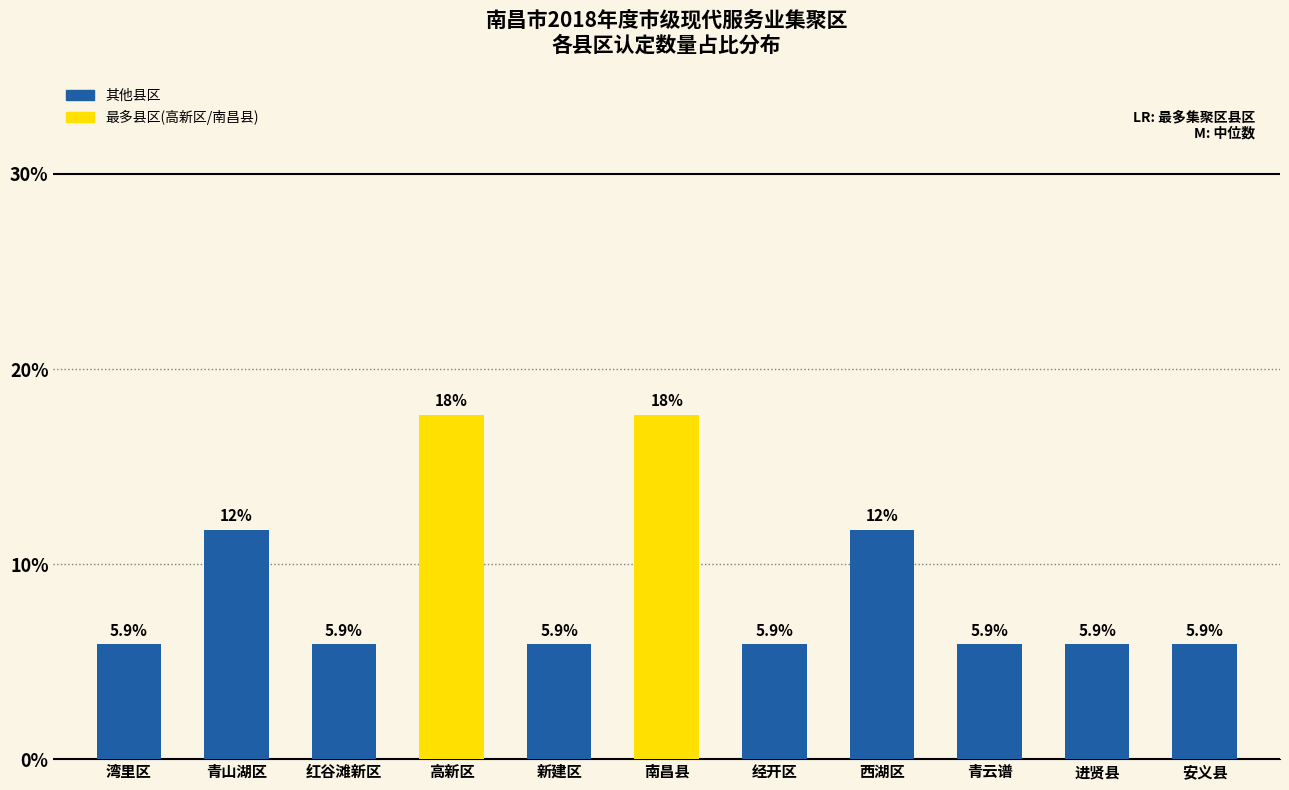

Reading right to left, list all the values displayed in this chart.

安义县=5.9	进贤县=5.9	青云谱=5.9	西湖区=11.8	经开区=5.9	南昌县=17.6	新建区=5.9	高新区=17.6	红谷滩新区=5.9	青山湖区=11.8	湾里区=5.9